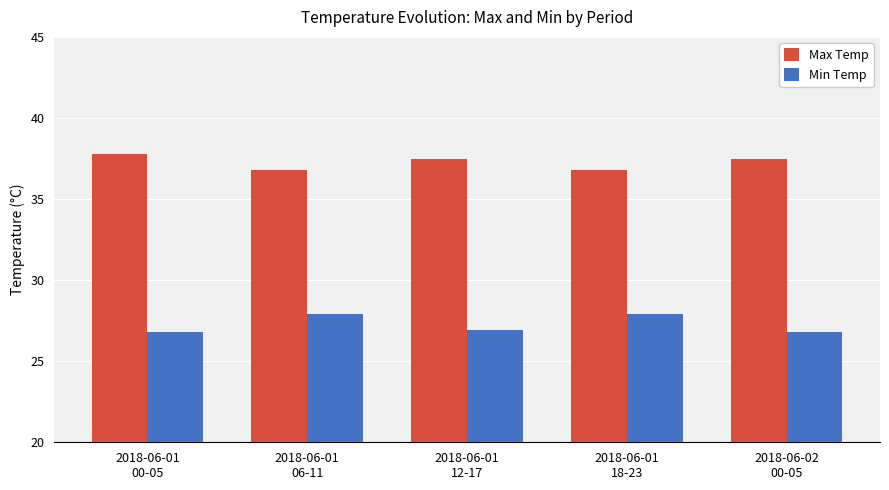

What are all the series names shown in the legend?

Max Temp, Min Temp